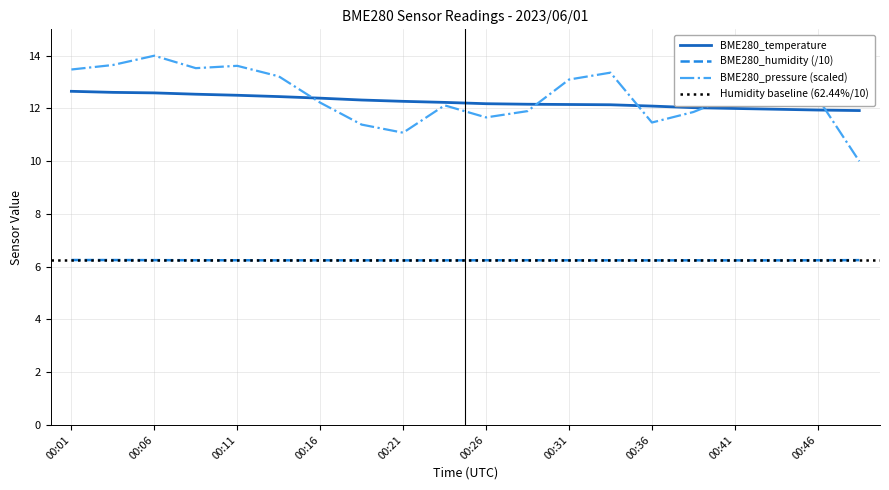

What is the difference between the BME280_temperature values at 00:38 and 00:16?

0.4